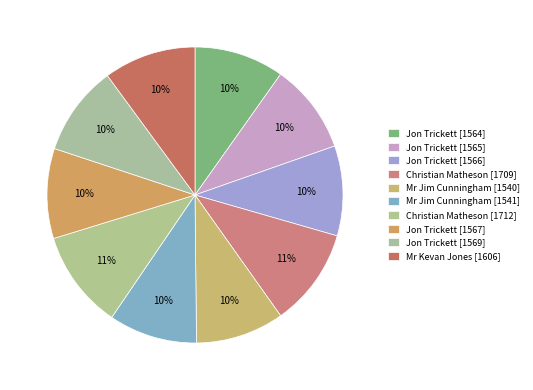

Which category has the biggest portion of the pie?

Christian Matheson [1712]